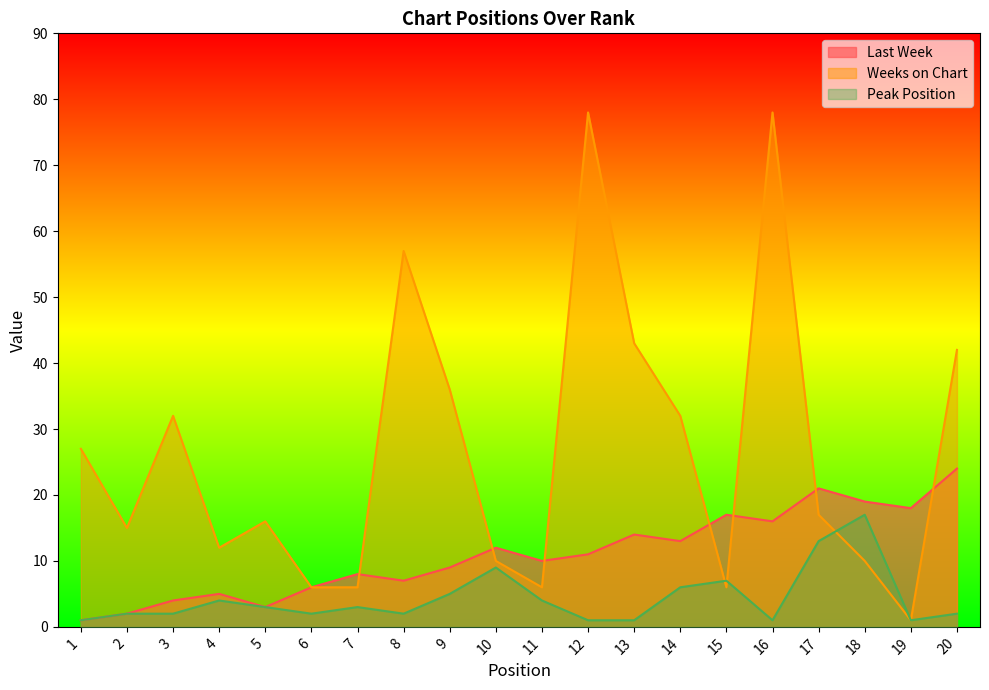

Reading left to right, extract all data points from this chart.

Last Week: 1=1	2=2	3=4	4=5	5=3	6=6	7=8	8=7	9=9	10=12	11=10	12=11	13=14	14=13	15=17	16=16	17=21	18=19	19=18	20=24
Weeks on Chart: 1=27	2=15	3=32	4=12	5=16	6=6	7=6	8=57	9=36	10=10	11=6	12=78	13=43	14=32	15=6	16=78	17=17	18=10	19=1	20=42
Peak Position: 1=1	2=2	3=2	4=4	5=3	6=2	7=3	8=2	9=5	10=9	11=4	12=1	13=1	14=6	15=7	16=1	17=13	18=17	19=1	20=2